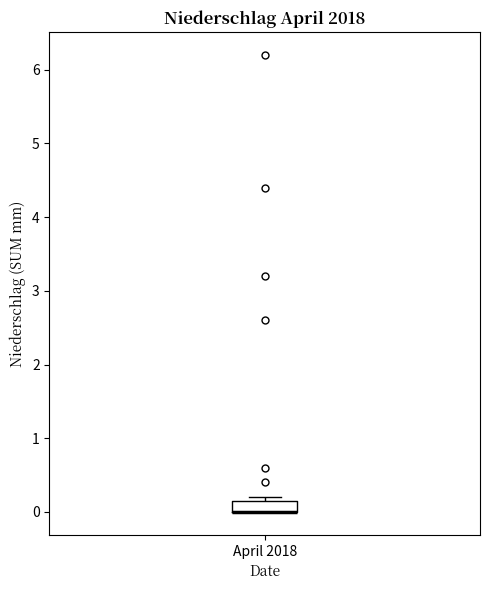

Read this box plot against the y-axis: the position of the median line, the range covered by the box, and the ends of both whiskers. The values are not printed on the chart, so give them approximately, as read against the axis.

median 0.0 (drawn on the box's lower edge), box 0.0 to 0.2, whiskers 0.0 to 0.2 (just above the box's upper edge)